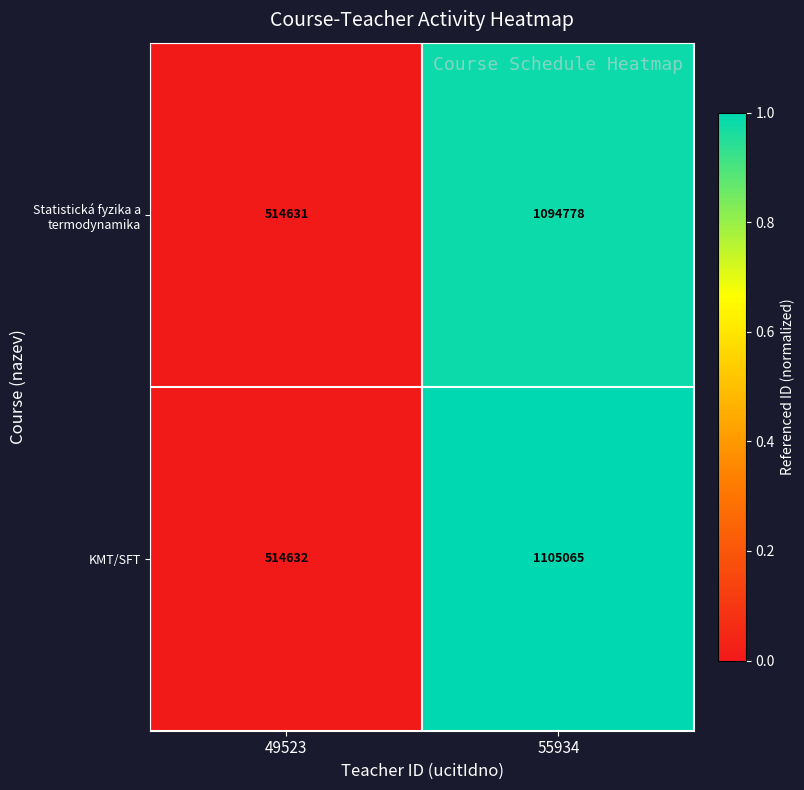

Reading left to right, extract all data points from this chart.

Statistická fyzika a termodynamika: 49523=514631	55934=1094778
KMT/SFT: 49523=514632	55934=1105065